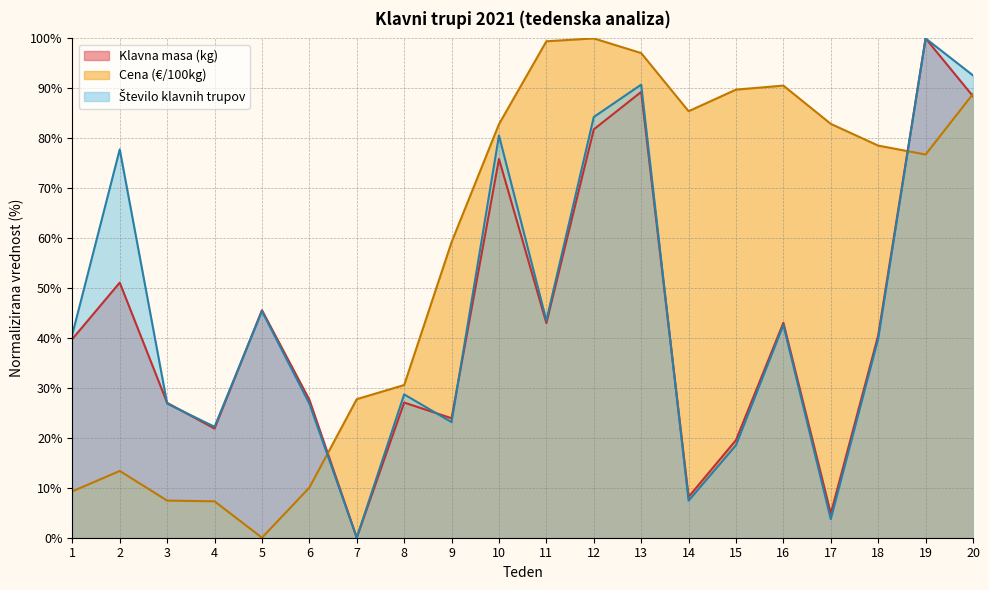

Reading left to right, what are all the values shown in this chart?

Klavna masa (kg): 1=39.8	2=51.1	3=27.0	4=21.9	5=45.6	6=27.6	7=0.0	8=27.1	9=23.9	10=75.8	11=43.0	12=81.8	13=89.3	14=8.2	15=19.6	16=43.0	17=4.8	18=40.5	19=100.0	20=88.4
Cena (€/100kg): 1=9.3	2=13.4	3=7.4	4=7.3	5=0.0	6=10.0	7=27.8	8=30.6	9=59.2	10=82.8	11=99.4	12=100.0	13=97.1	14=85.4	15=89.7	16=90.5	17=82.9	18=78.5	19=76.7	20=88.9
Število klavnih trupov: 1=40.7	2=77.8	3=26.9	4=22.2	5=45.4	6=26.9	7=0.0	8=28.7	9=23.1	10=80.6	11=43.5	12=84.3	13=90.7	14=7.4	15=18.5	16=42.6	17=3.7	18=39.8	19=100.0	20=92.6